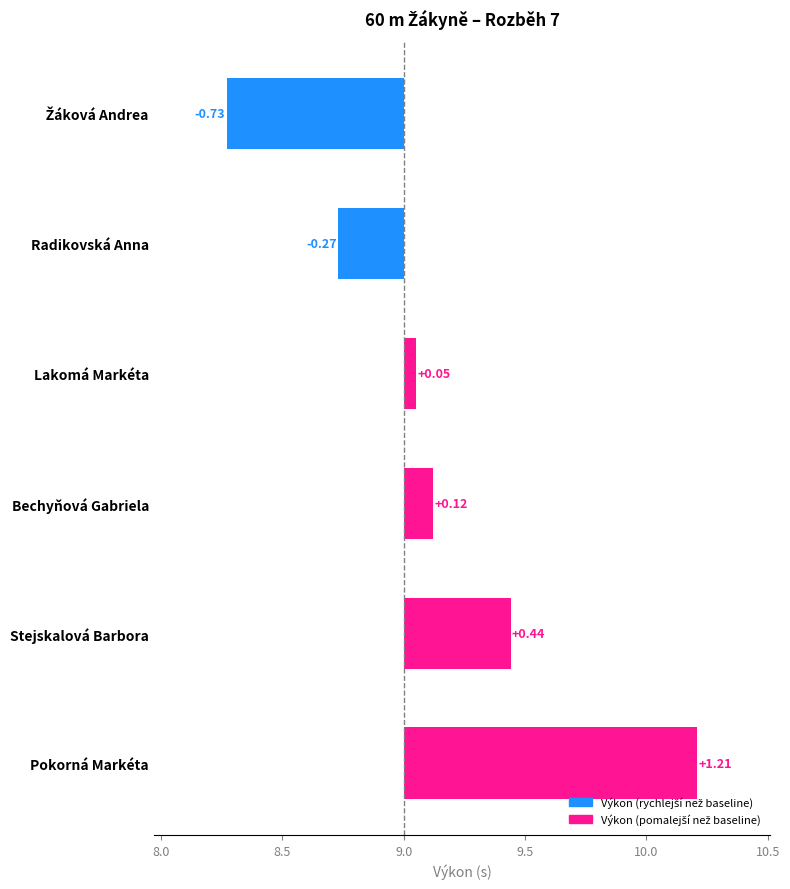

Are the bars grouped side by side (vs. stacked)?

No